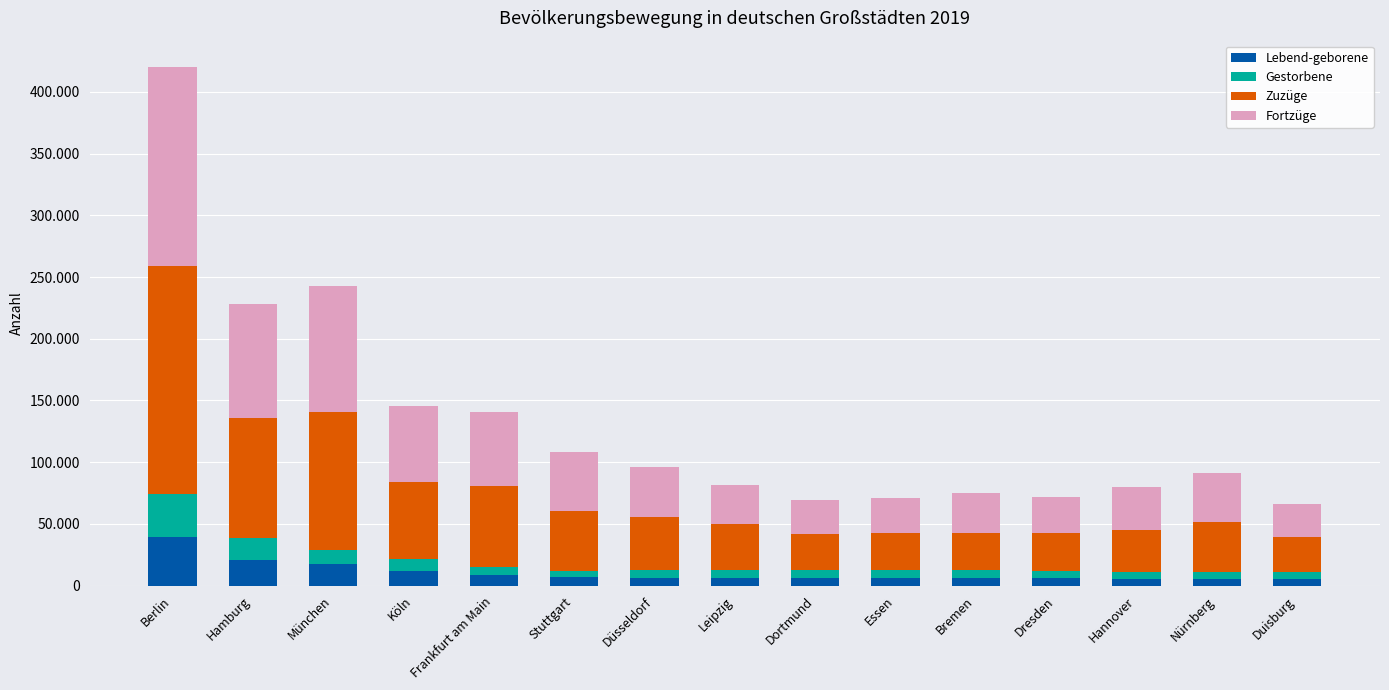

Does the chart contain any negative values?

No